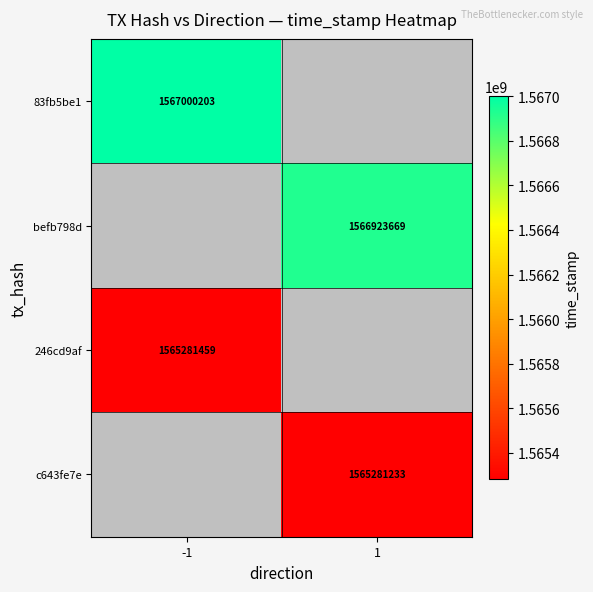

At how many categories does at least one series exceed 1566938547?

1